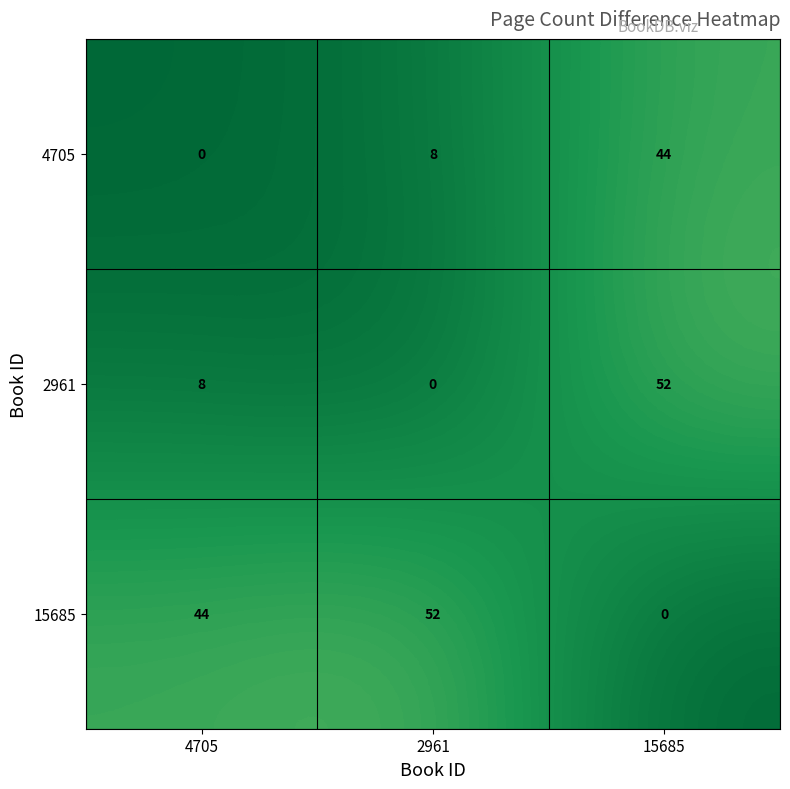

What is the average value of the 4705 series?

17